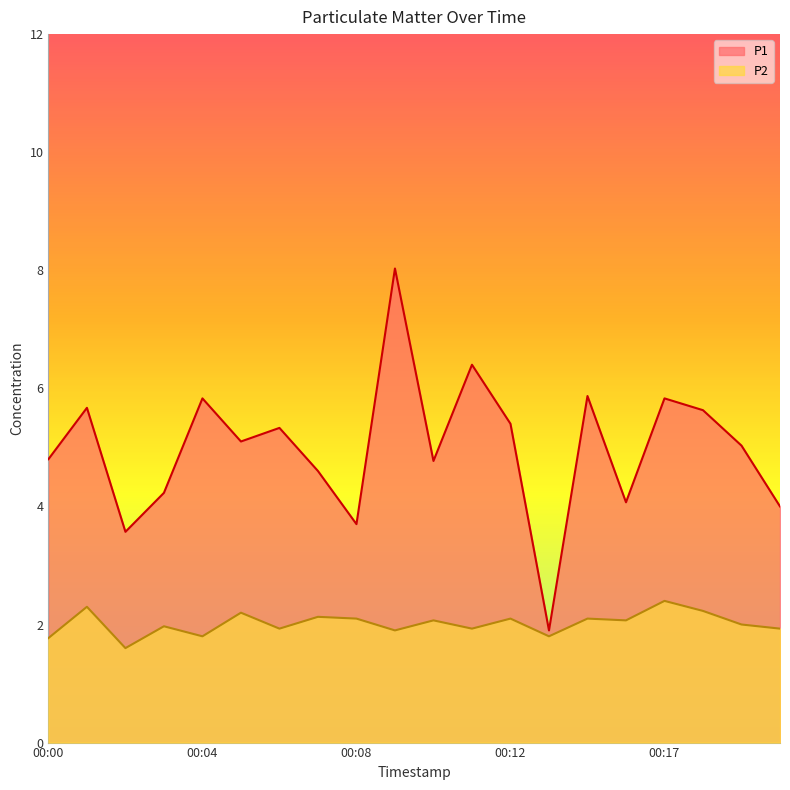

At which category does the chart reach its minimum across all series?

00:02